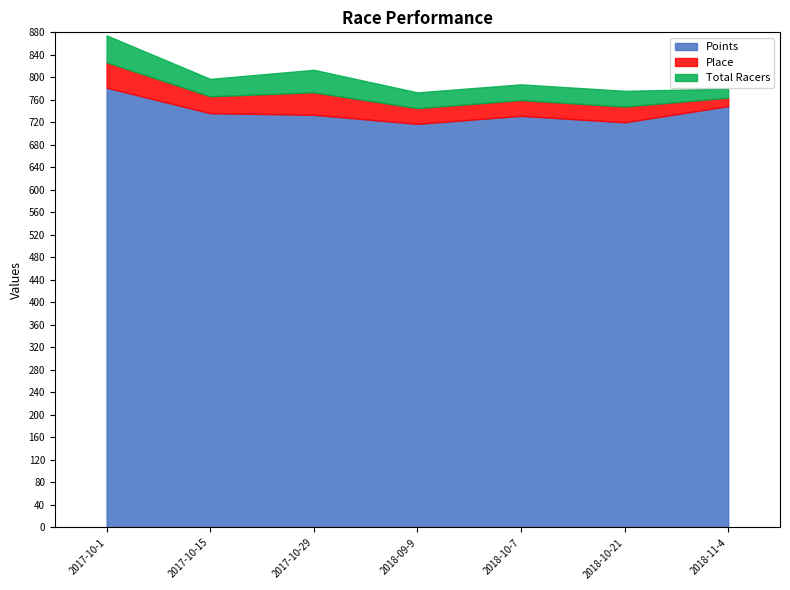

At which label does Points first exceed 733?

2017-10-1